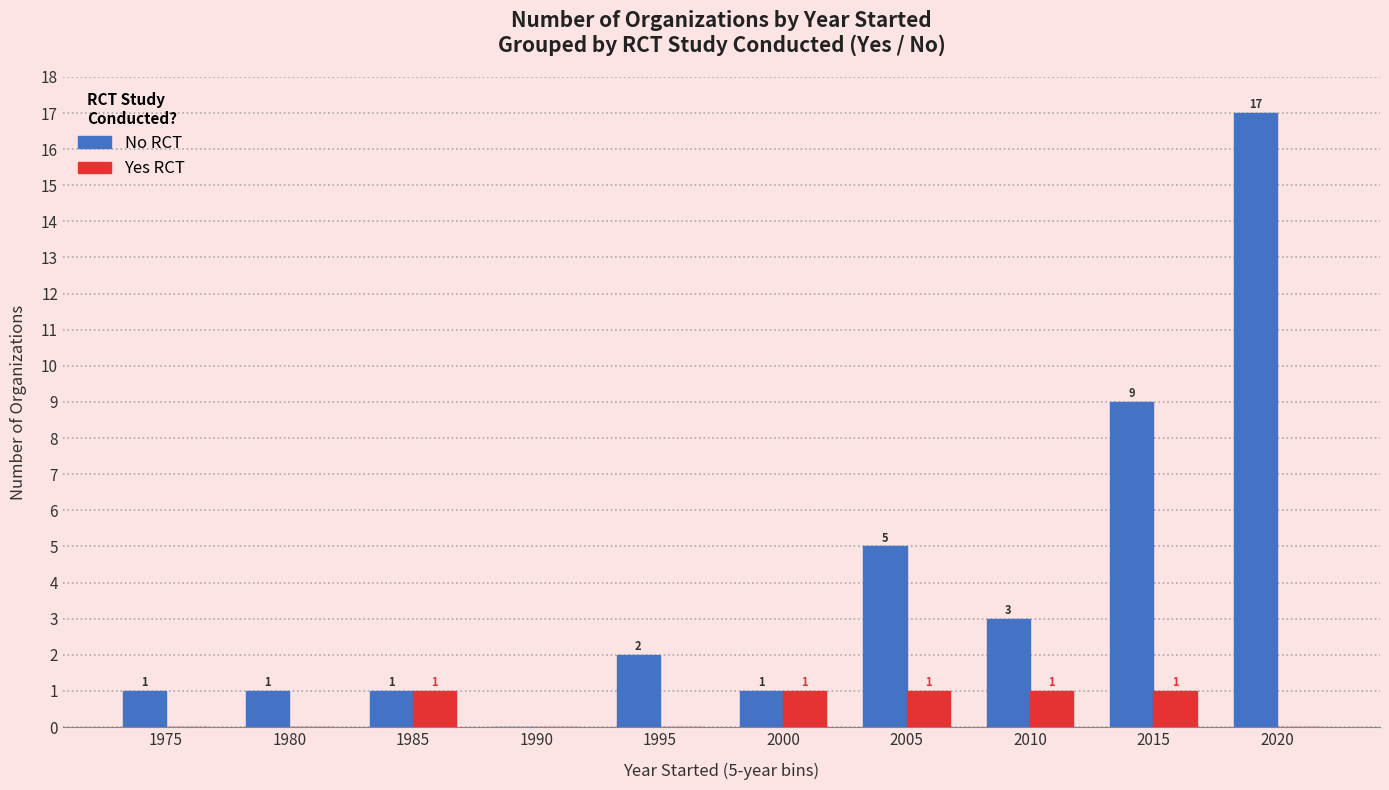

True or false: No RCT has a value of 7 at 2020.

False